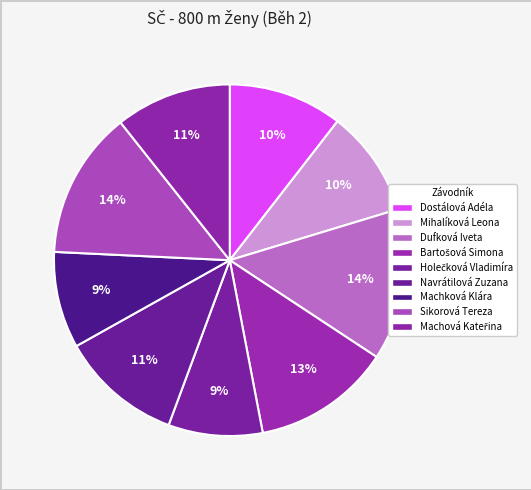

How many slices are in this pie chart?

9